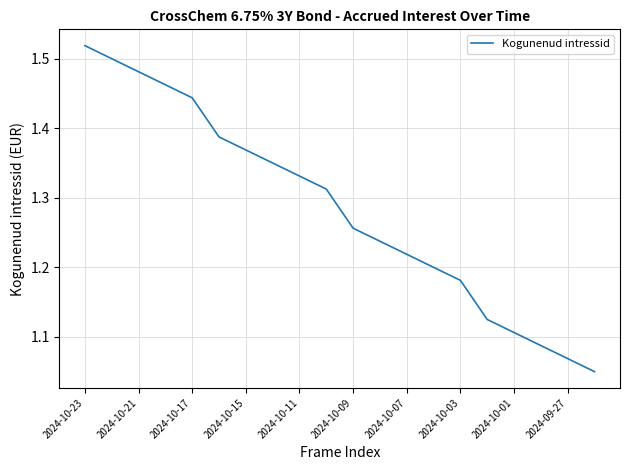

What is the difference between the maximum and minimum values?

0.5